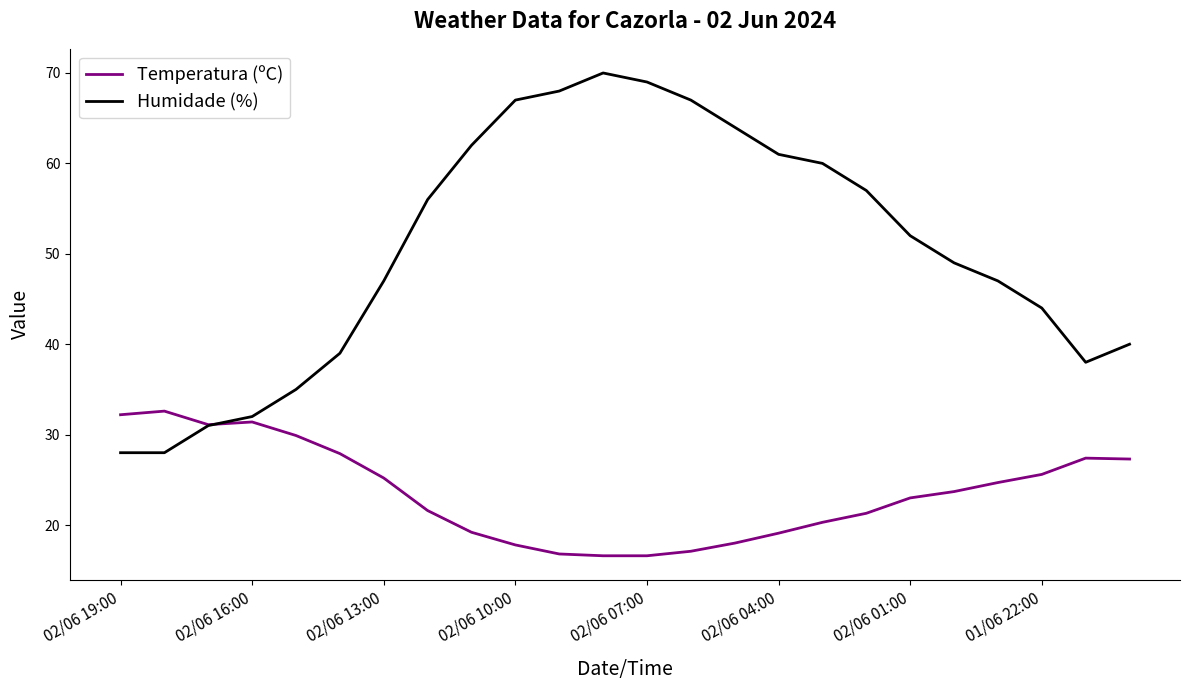

List the series in order of their peak value, lowest first.

Temperatura (ºC), Humidade (%)